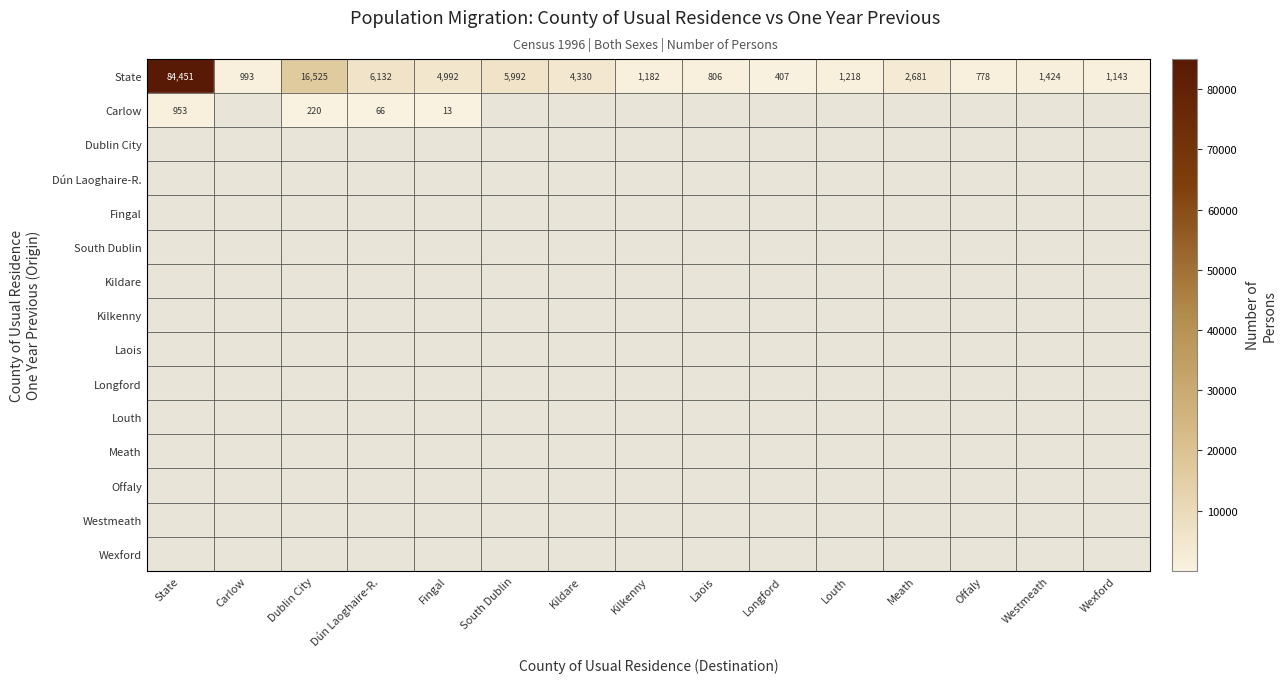

What is the sum of the State values at Longford and Carlow?

1400